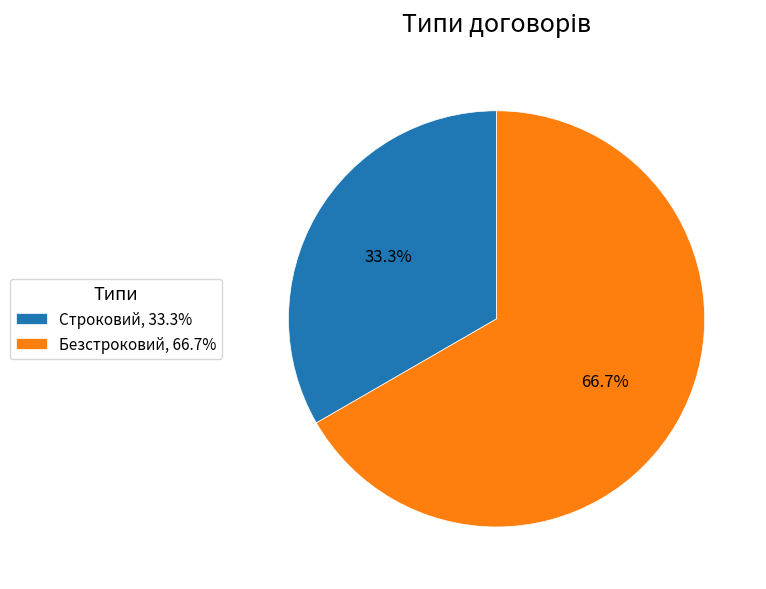

How many slices are in this pie chart?

2